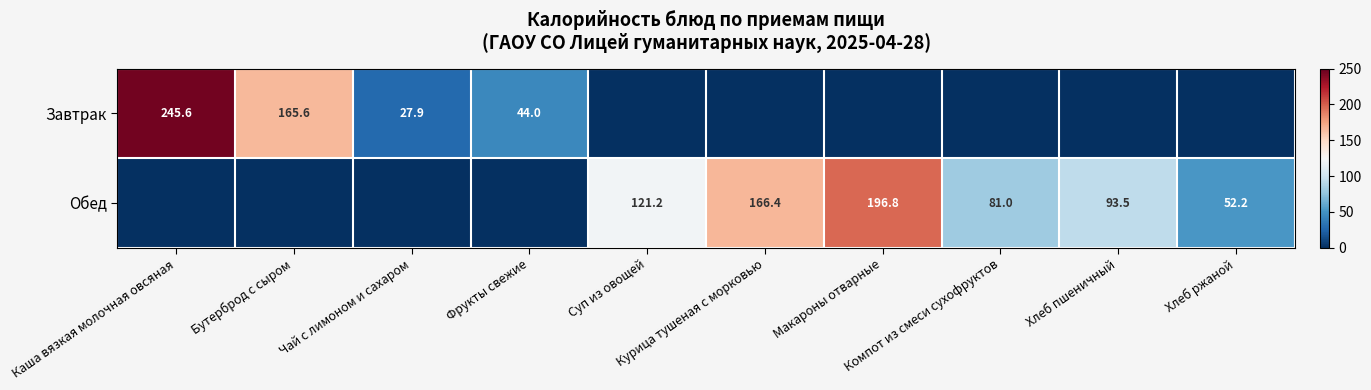

The Завтрак series shows -85.5 at Хлеб пшеничный. True or false?

False